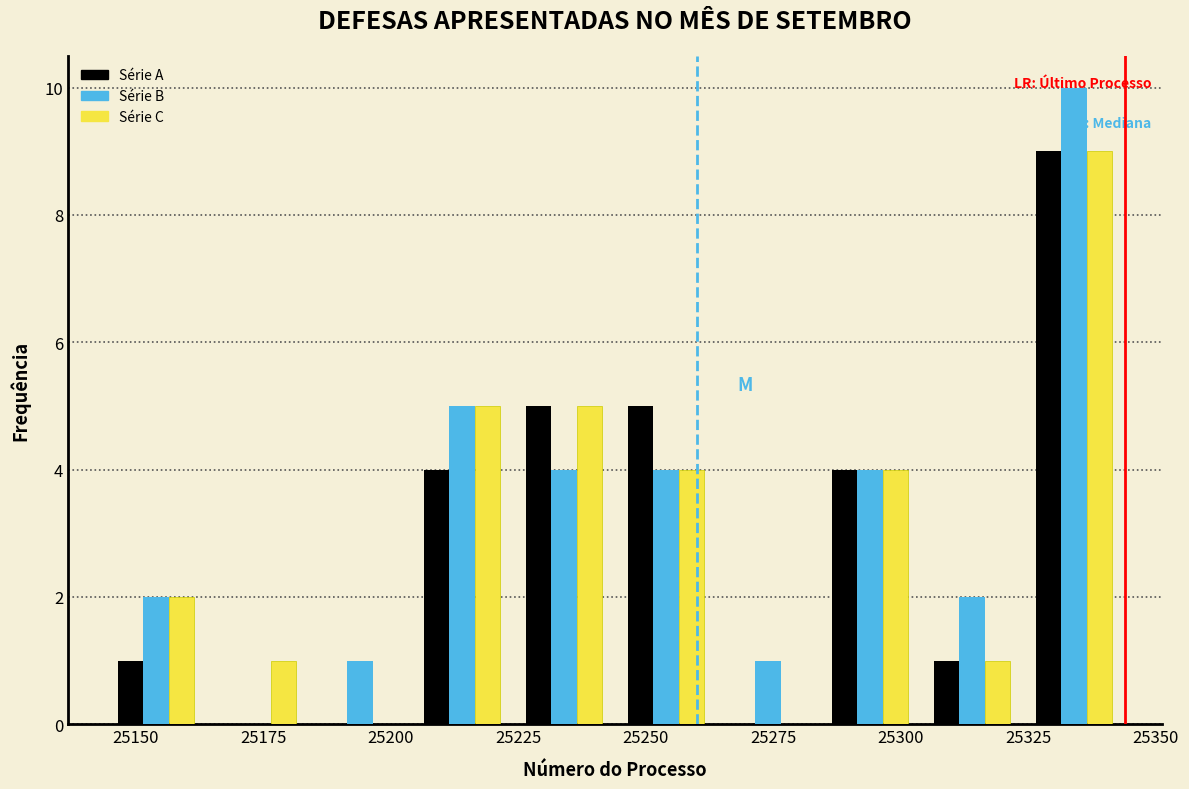

In the Série B series, which range on the x-axis has the tallest bar?

25324 to 25344